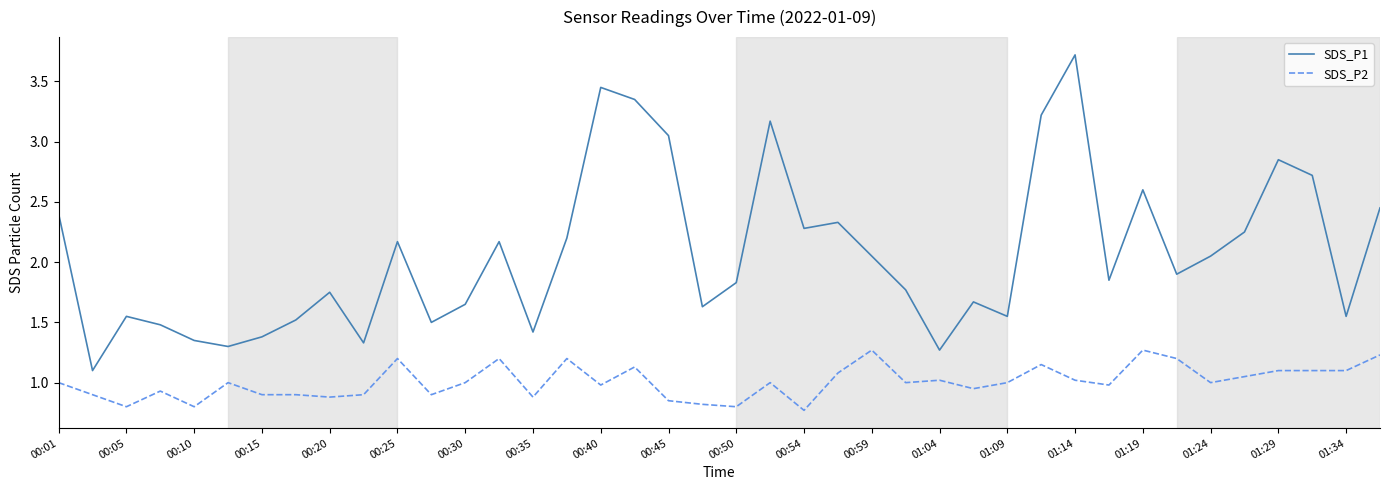

Which series has the widest spread of values?

SDS_P1